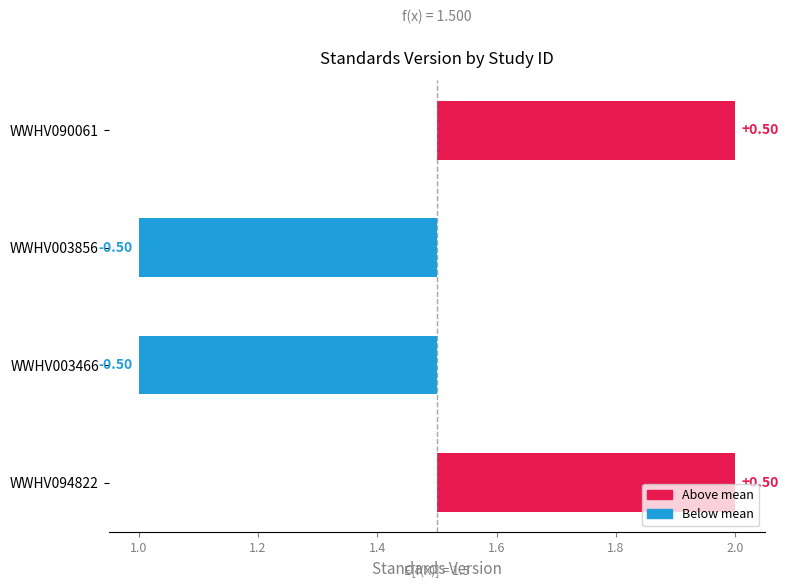

Count the values in the range 0 to 1.

2